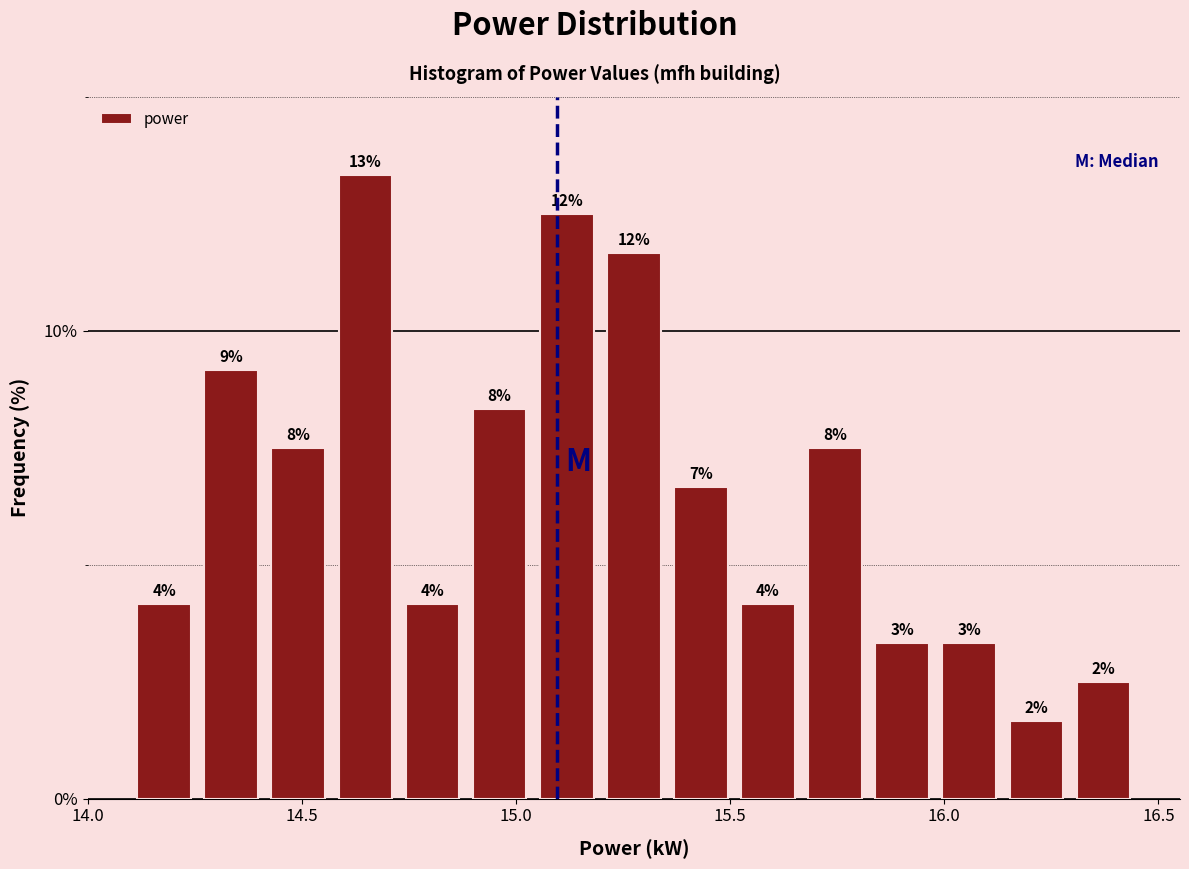

Read against the x-axis, roughly where is the centre of the tallest bar?

14.65